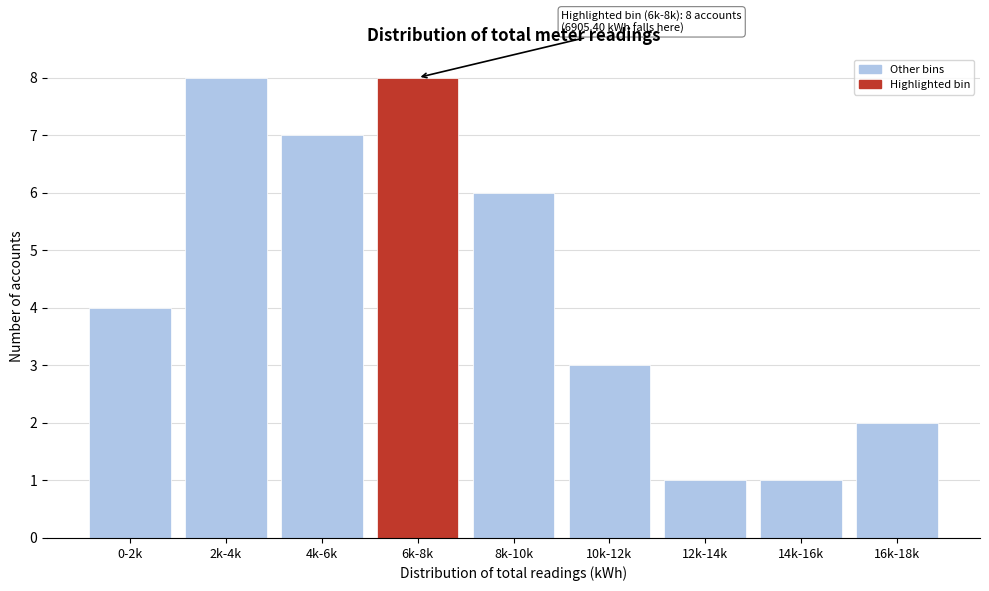

Reading left to right, extract all data points from this chart.

4	8	7	8	6	3	1	1	2